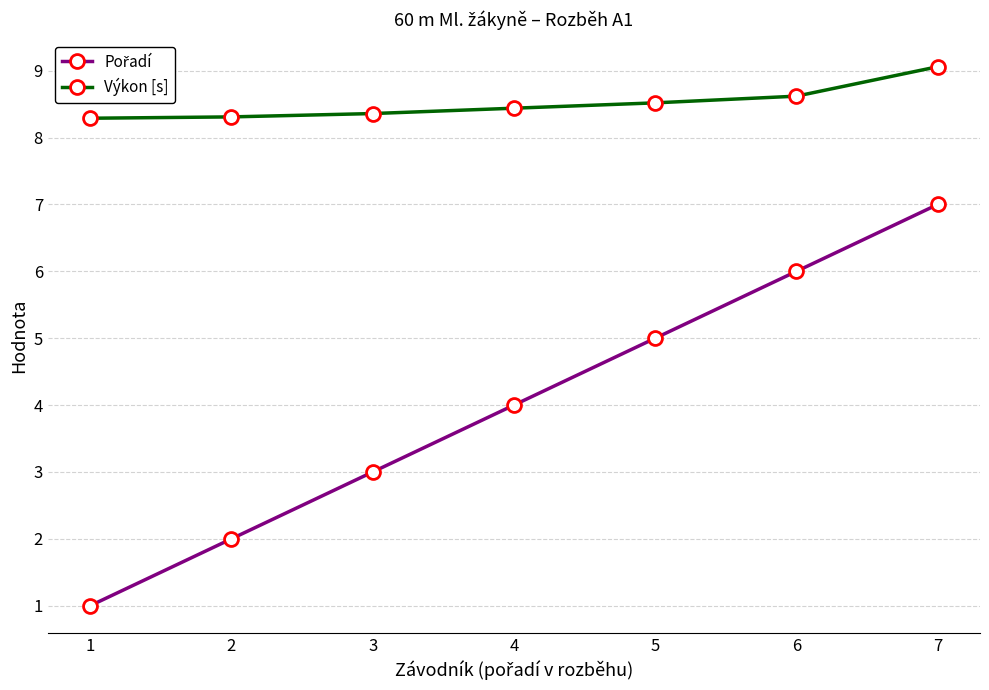

Which category has the lowest value across all series?

1